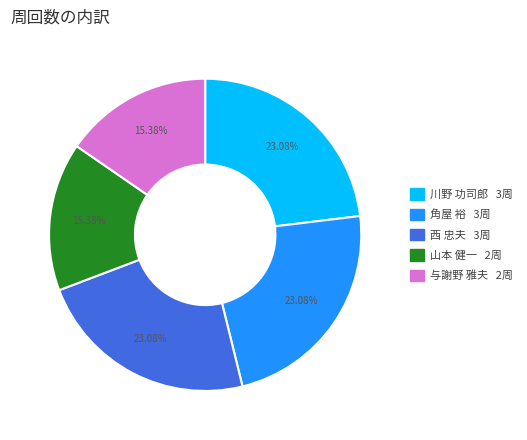

Does any single category account for the majority?

No